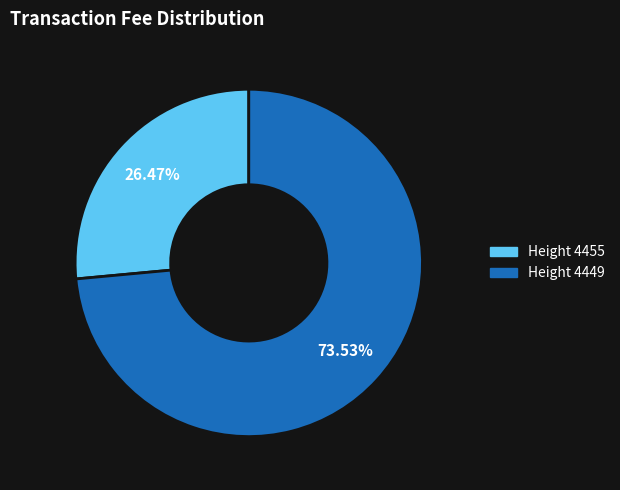

Is there any slice that represents more than half of the pie?

Yes